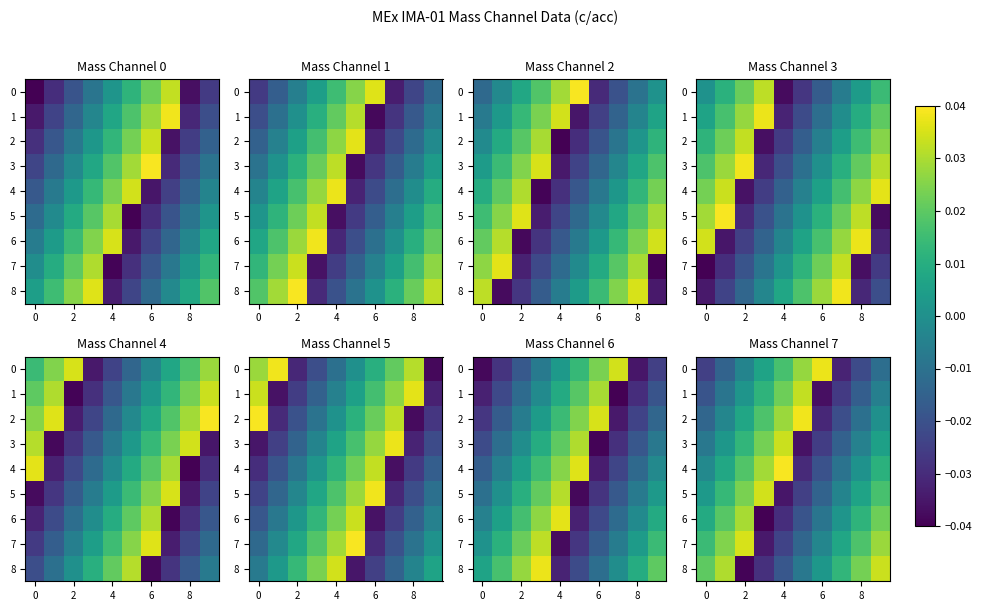

What is the sum of all 7 values?

0.1